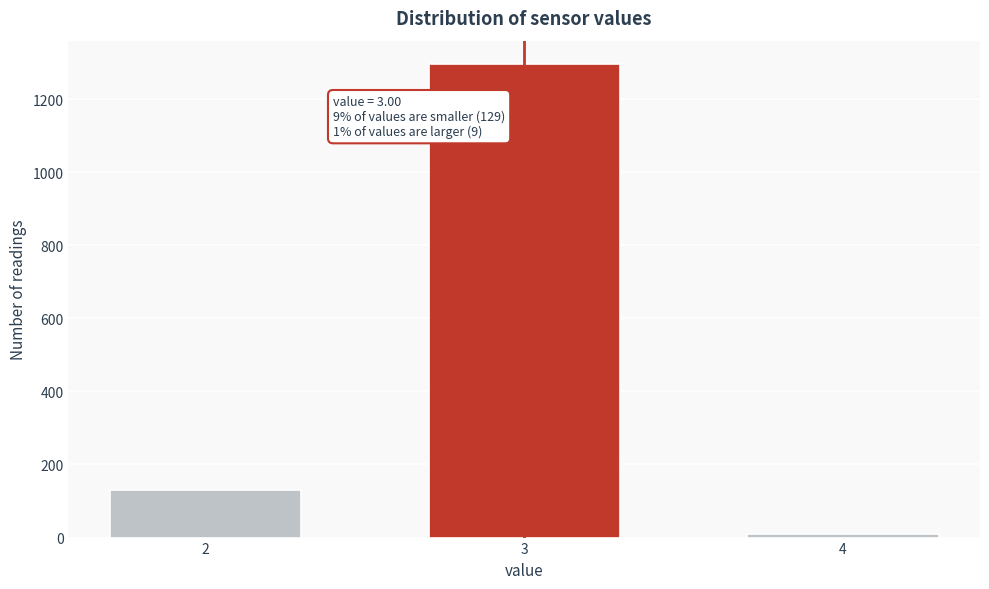

Reading left to right, extract all data points from this chart.

129	1295	9